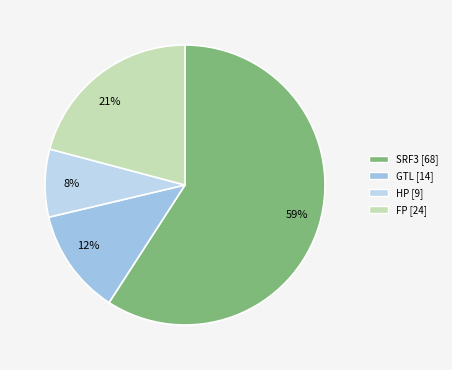

To the nearest percent, what percentage of the pie is SRF3?

59%